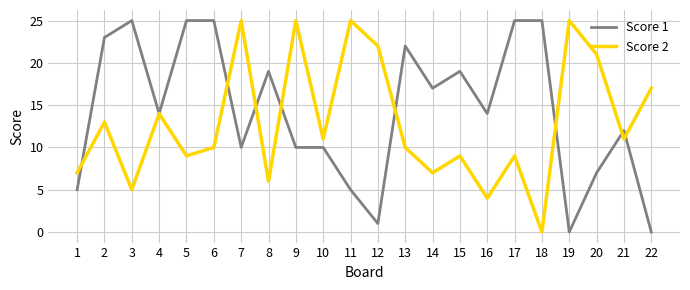

Which series changed the most between 3 and 18?

Score 2